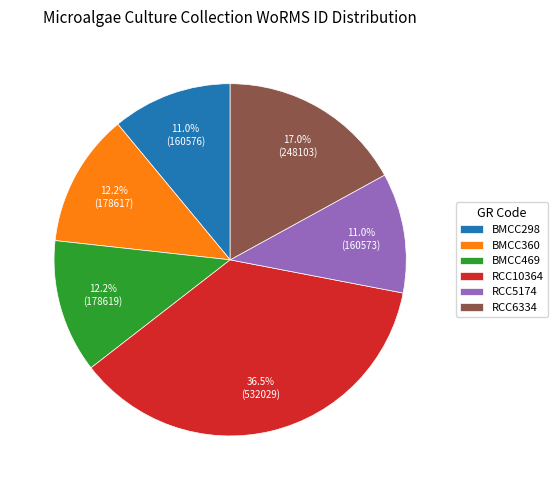

To the nearest percent, what is the average slice percentage?

17%